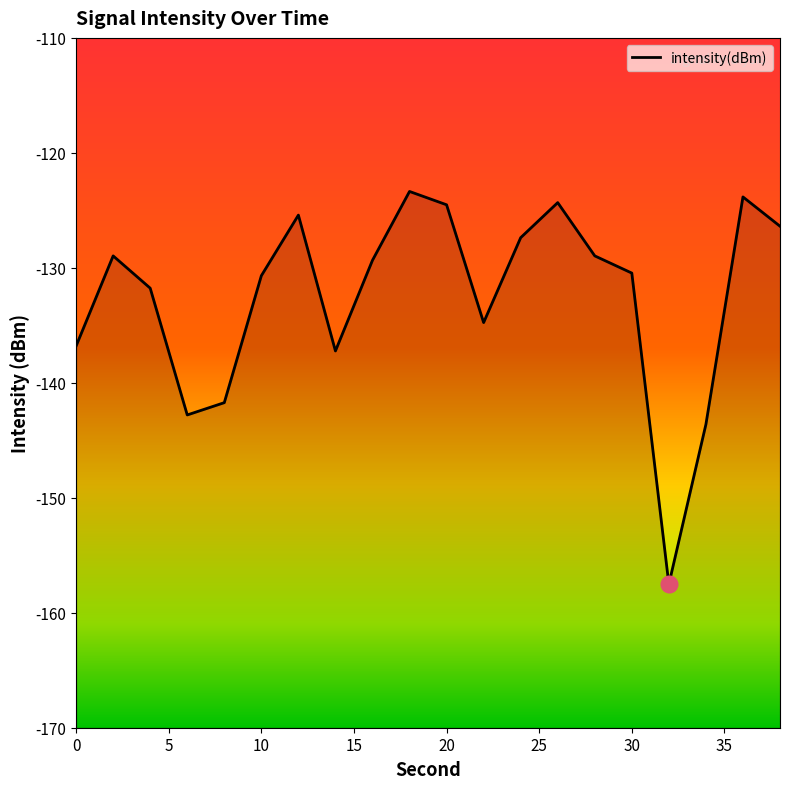

Count the number of data series in this chart.

1